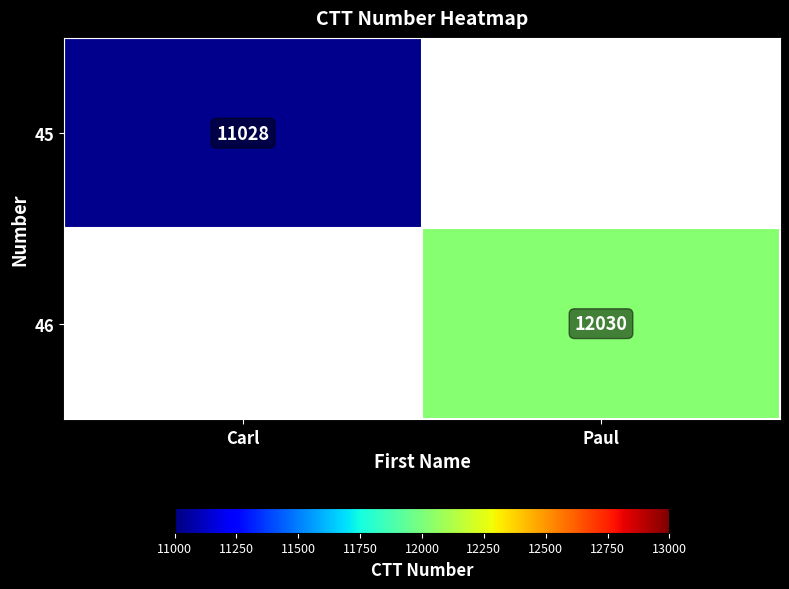

How many distinct data groups are displayed?

2